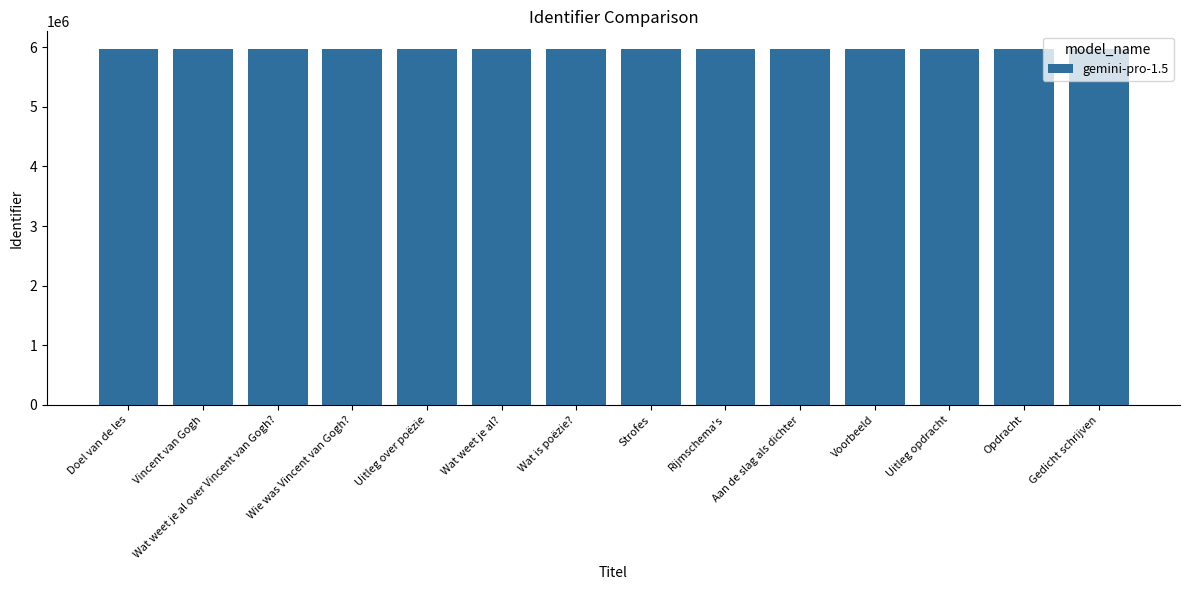

What is the maximum value shown in the chart?

5967061